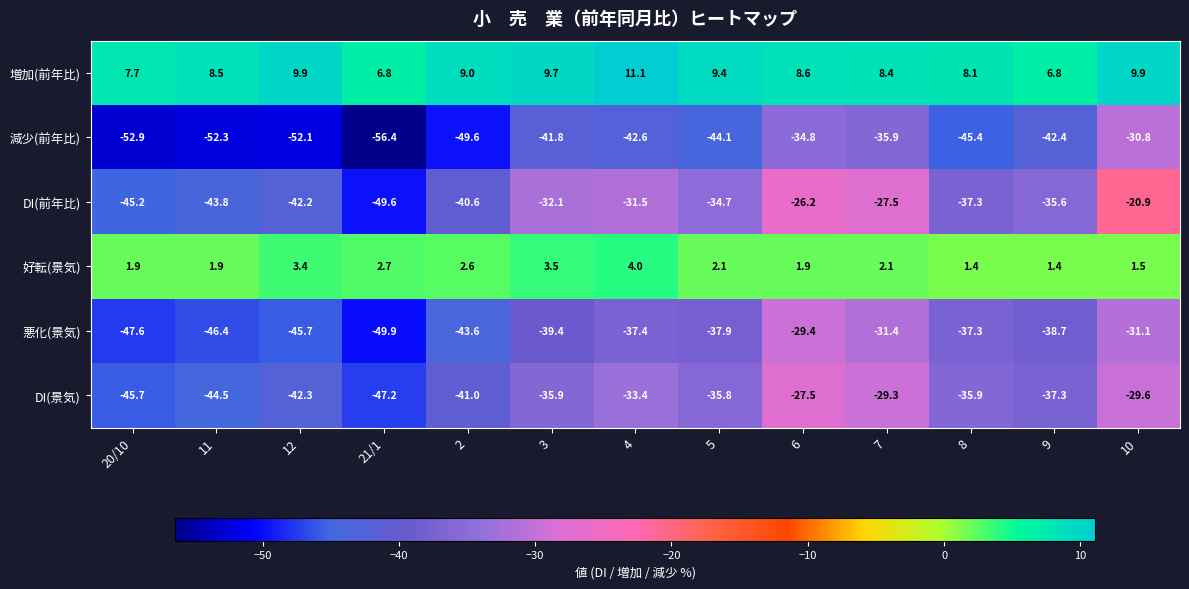

Where does the 減少(前年比) series first go above -44?

3